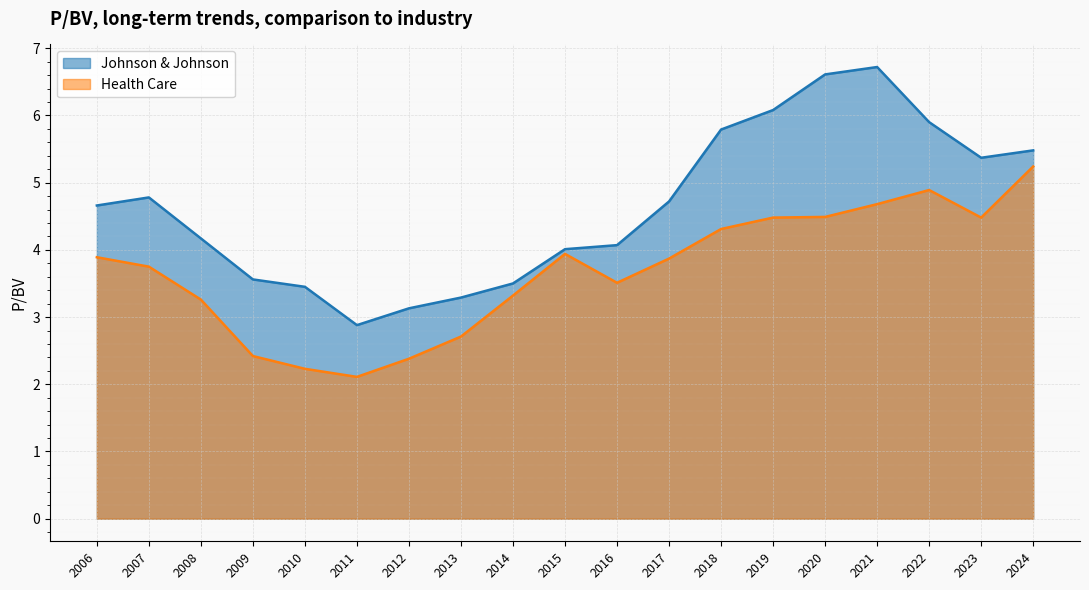

List the series in order of their overall mean, lowest first.

Health Care, Johnson & Johnson